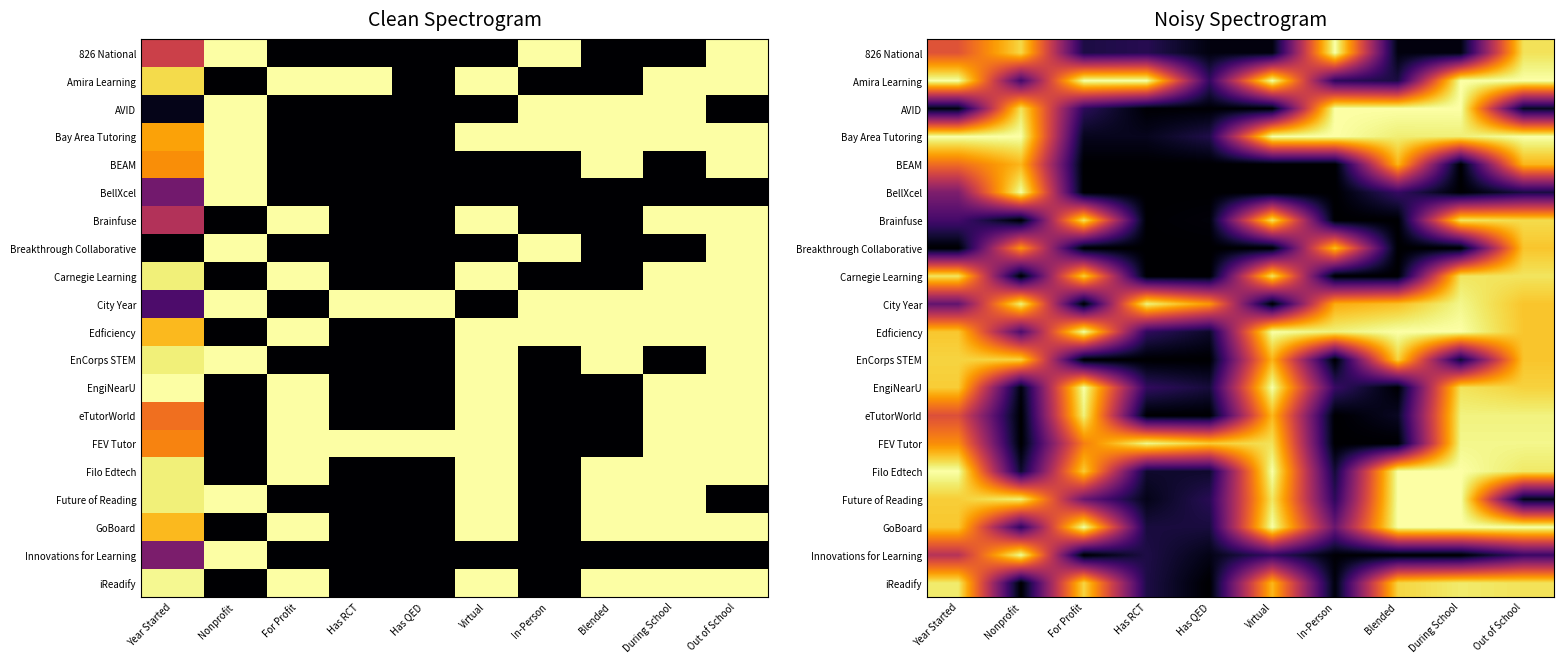

Count the number of data series in this chart.

20